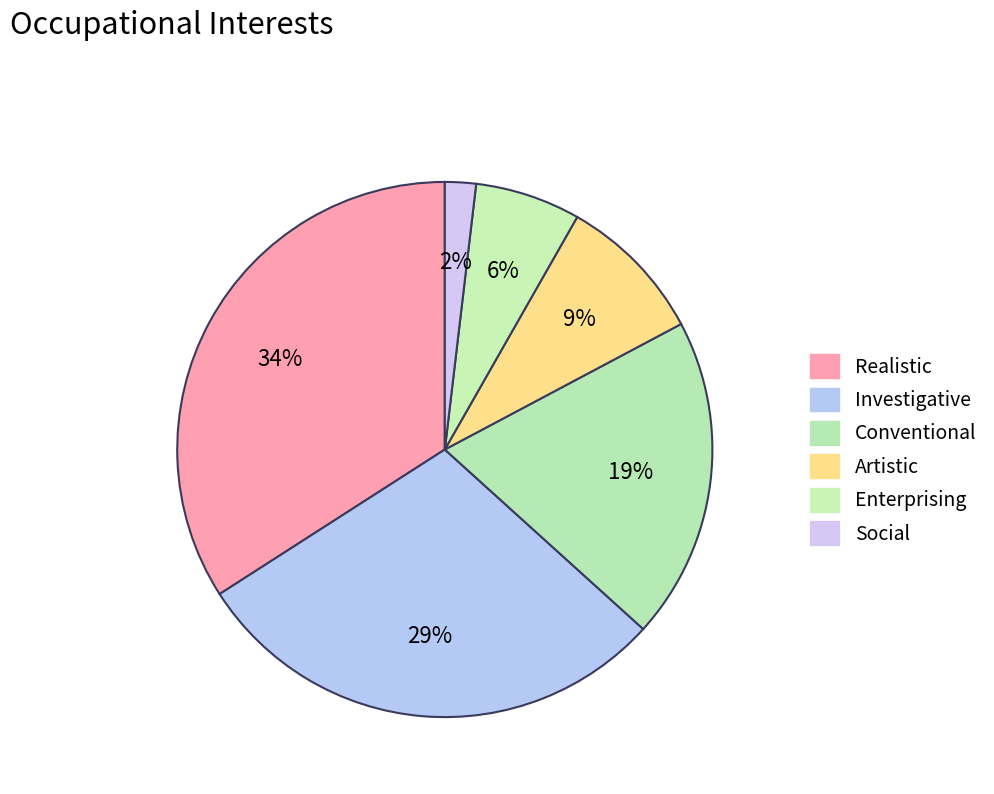

How many segments does this pie chart have?

6